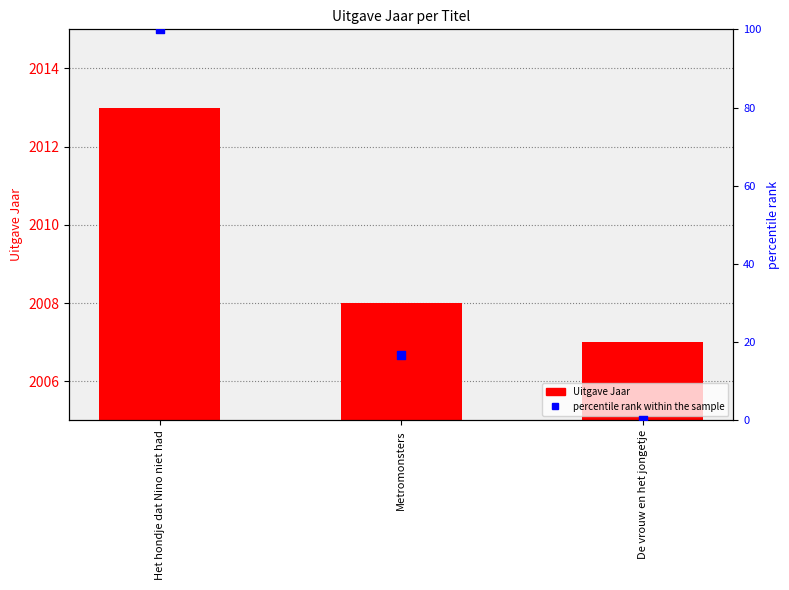

Which series reaches the minimum Y coordinate?

percentile rank within the sample